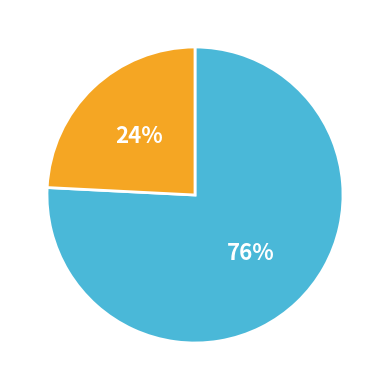

To the nearest percent, what is the difference between the largest and smallest slice percentages?

52%